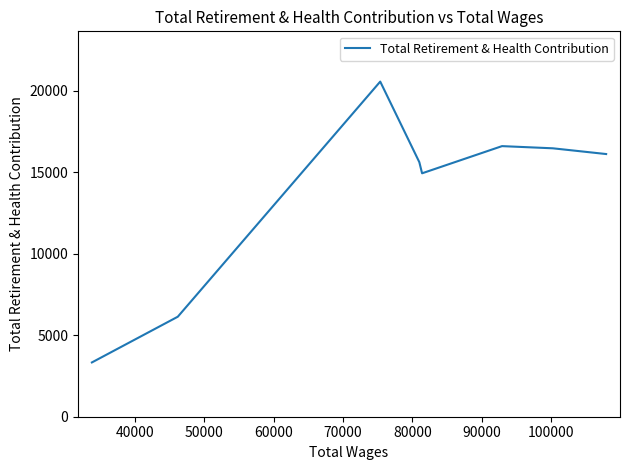

Does the chart display data point markers on the line(s)?

No